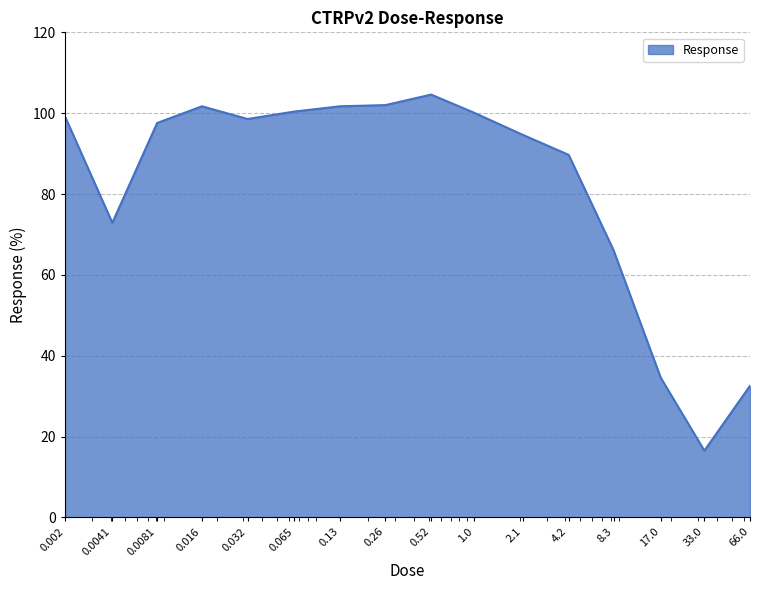

What is the maximum value shown in the chart?

104.6